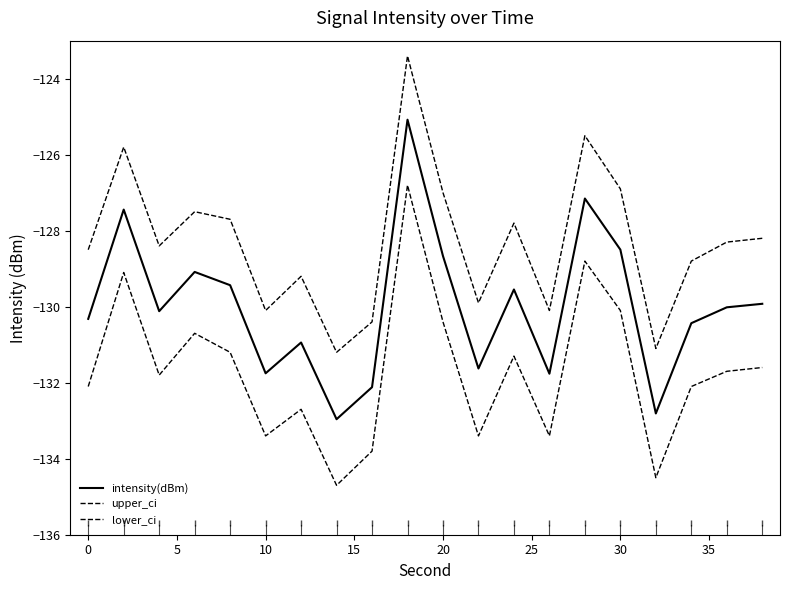

True or false: lower_ci and upper_ci cross at least once.

False